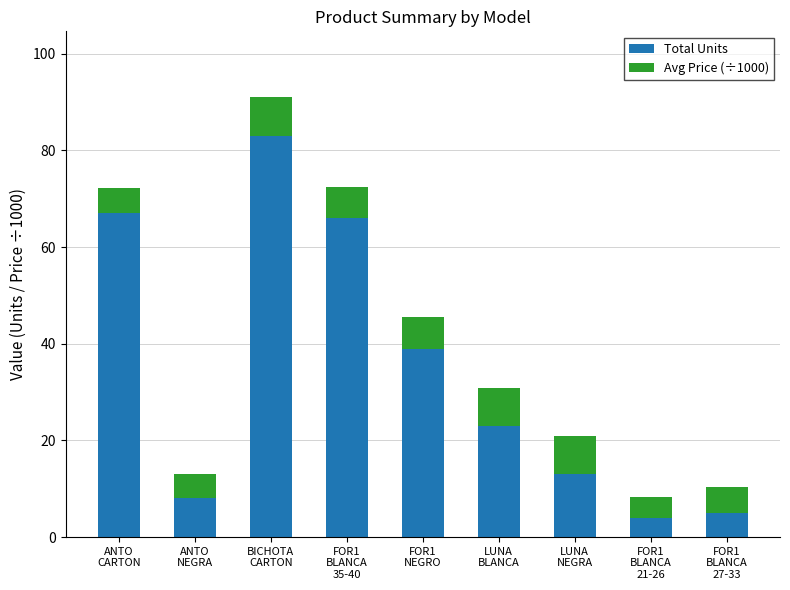

Reading left to right, list the values for the Total Units series.

67.0	8.0	83.0	66.0	39.0	23.0	13.0	4.0	5.0